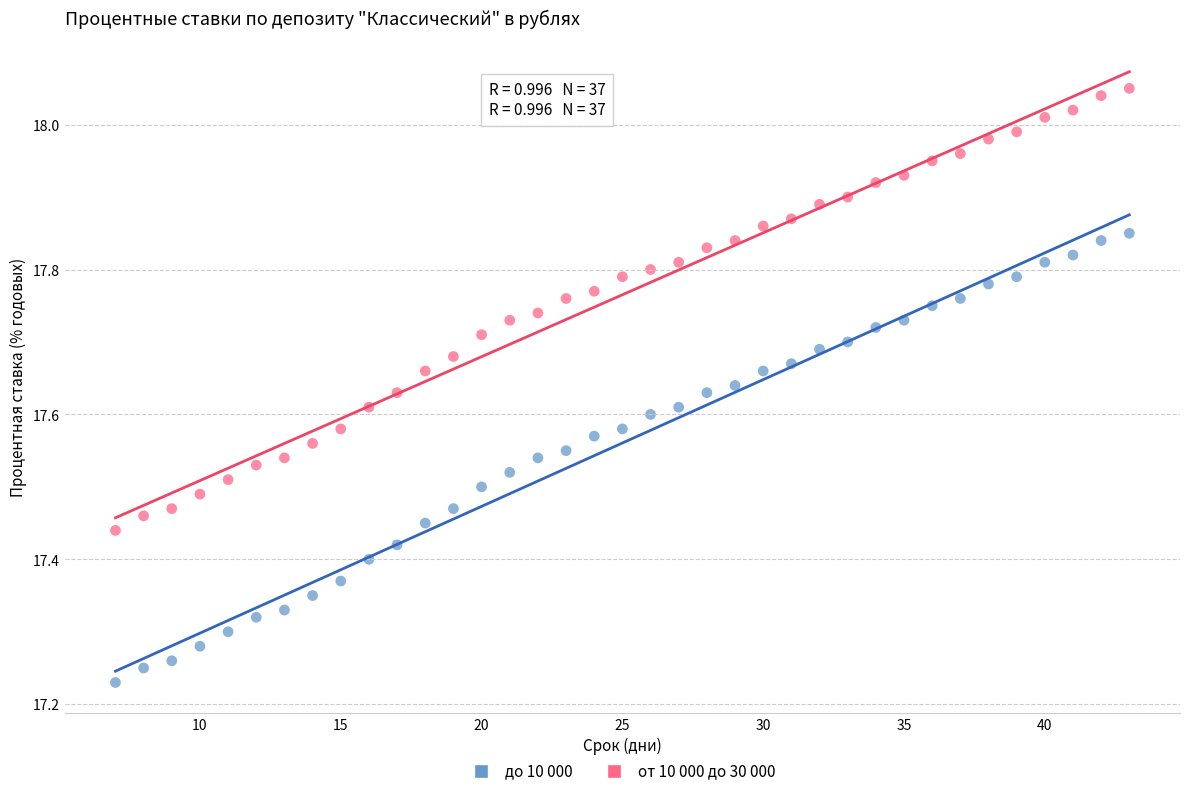

Across all data points, what is the range of Y values (max minus min)?

0.8